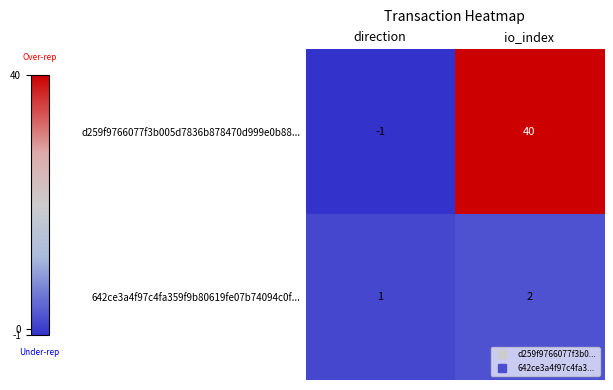

Which series changed the most between direction and io_index?

d259f9766077f3b005d7836b878470d999e0b88...